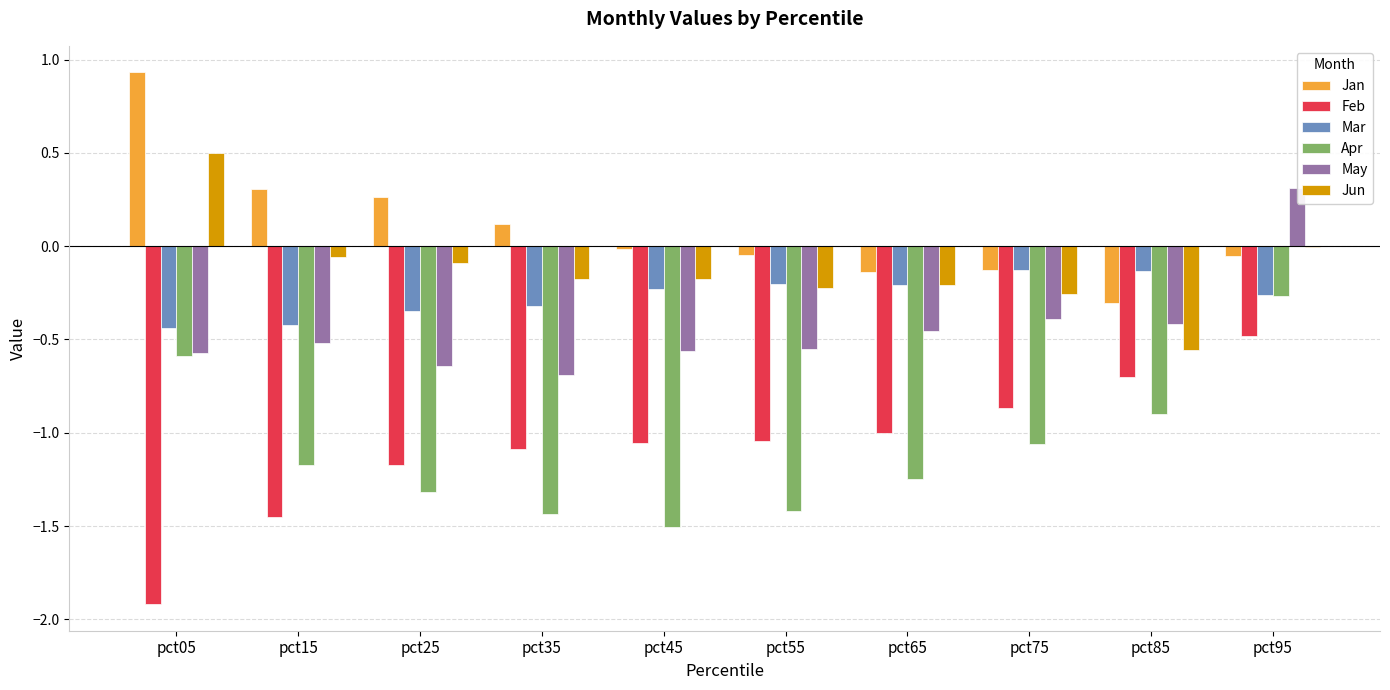

Count the number of categories in the chart.

10